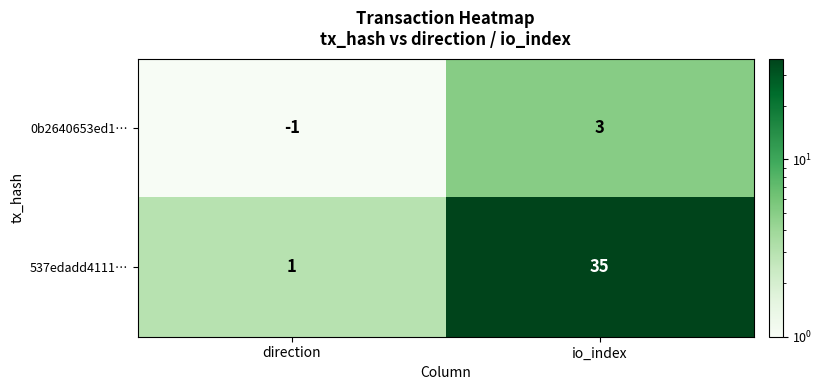

What is the difference between the maximum and minimum values in the 537edadd4111… series?

34